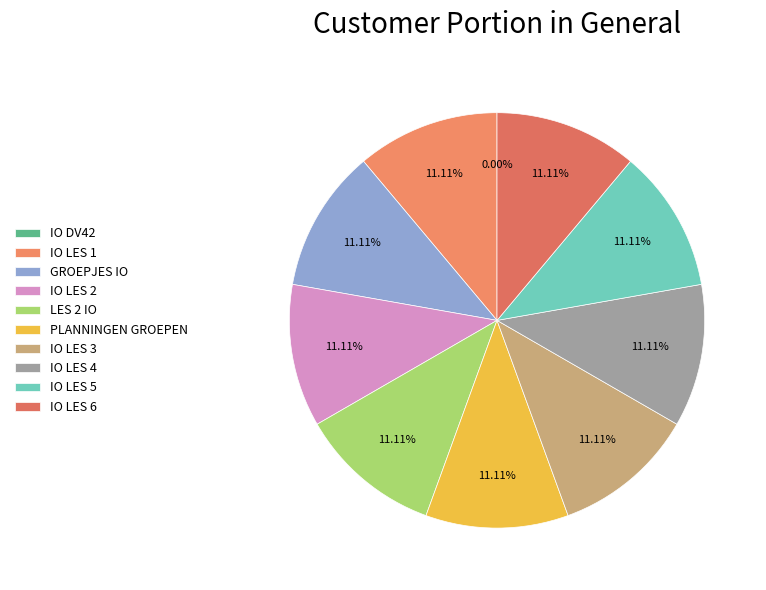

True or false: IO LES 2 accounts for 11% of the total.

True